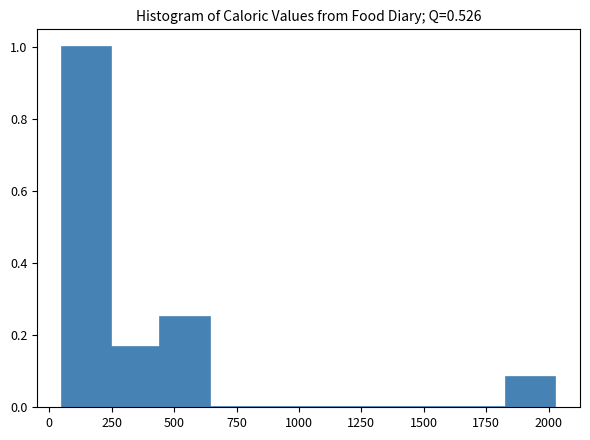

Around what value on the x-axis is the tallest bar? Give the approximate position of its centre, as read against the axis.

150